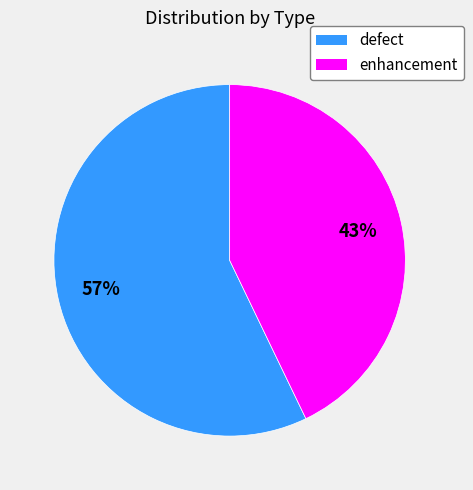

Is it true that defect is 65% of the pie?

False